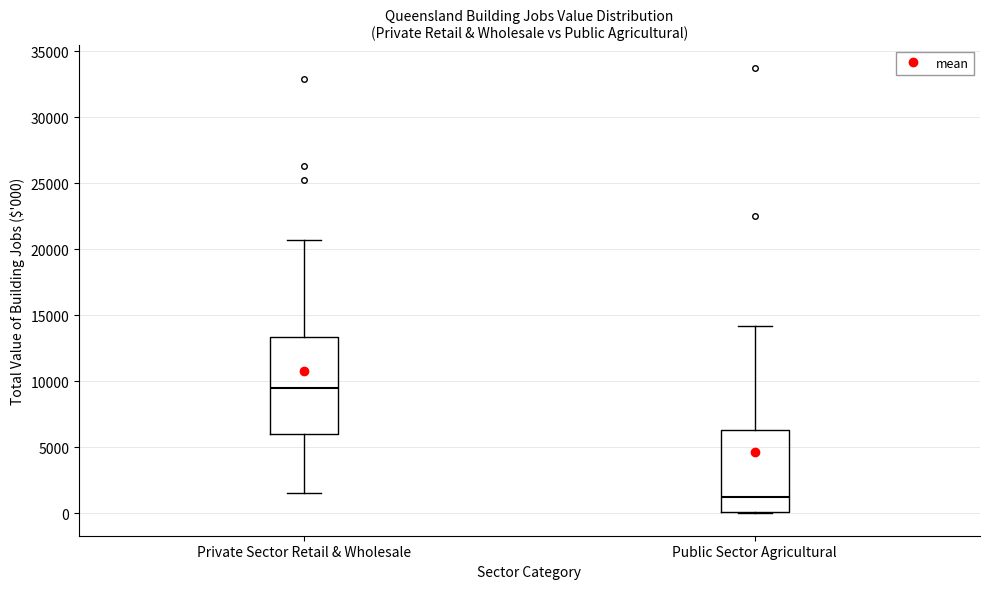

Reading left to right, transcribe this box plot: for each box, give where its median line is, the range the box spans, and where its two whiskers end, as read against the y-axis. The values are not printed on the chart, so give them approximately, as read against the axis.

Private Sector Retail & Wholesale: median 9500, box 6000 to 13500, whiskers 1500 to 20500
Public Sector Agricultural: median 1000, box 0 to 6500, whiskers 0 to 14000